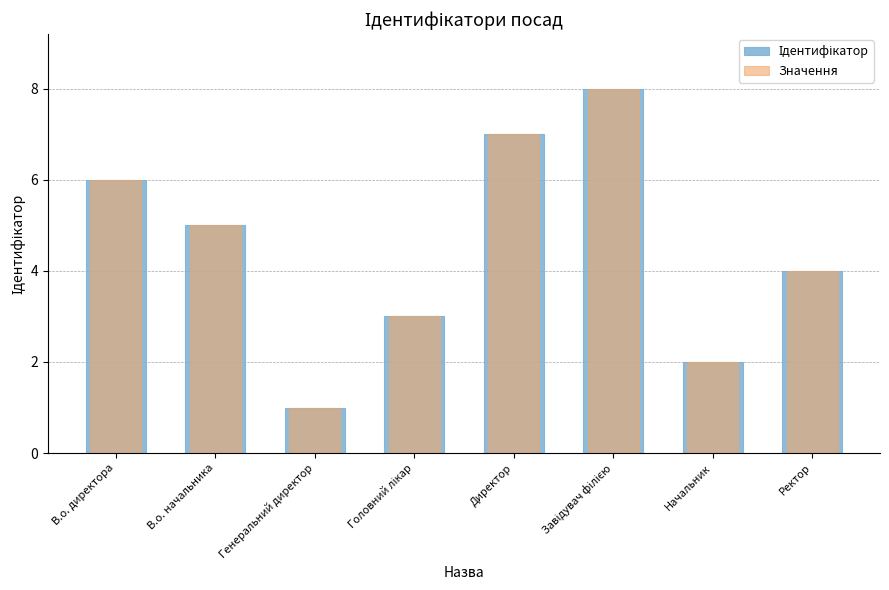

Rank the series at Директор from highest to lowest value.

Ідентифікатор, Значення